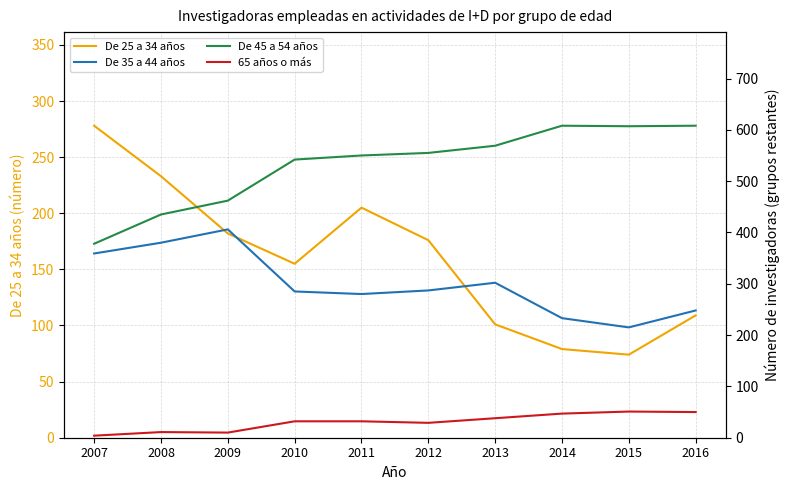

True or false: De 25 a 34 años has a value of 77 at 2007.

False